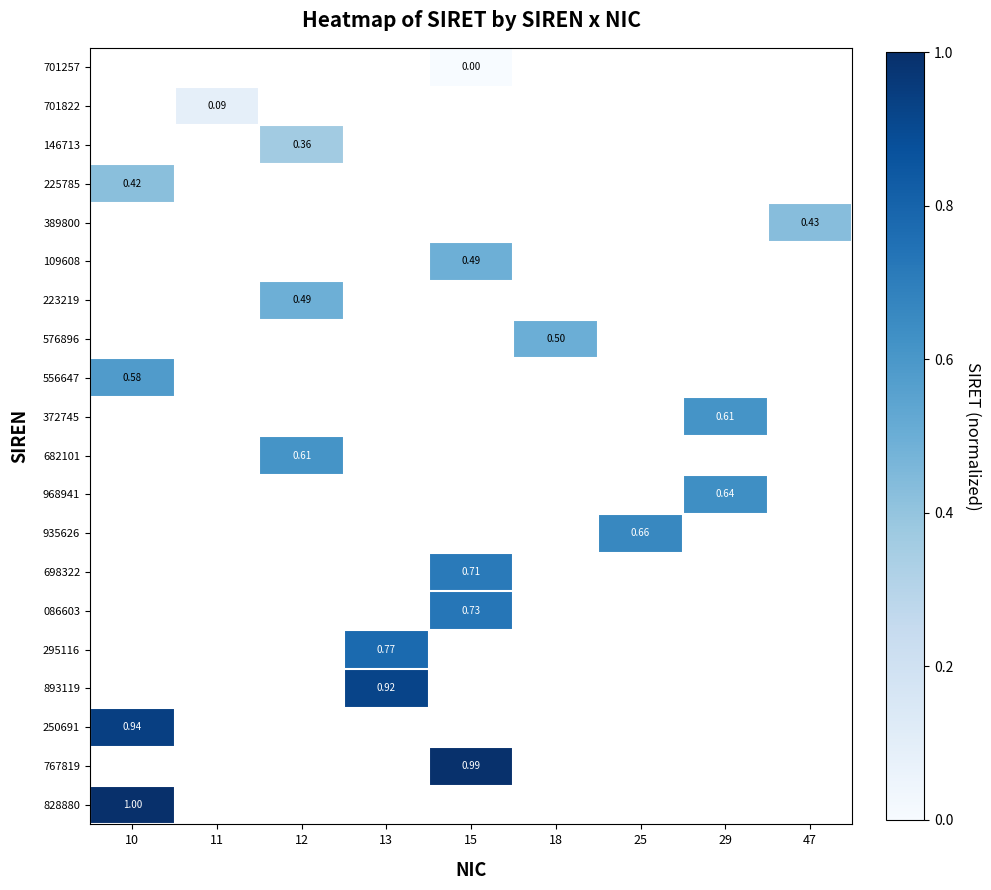

Count the number of data series in this chart.

20